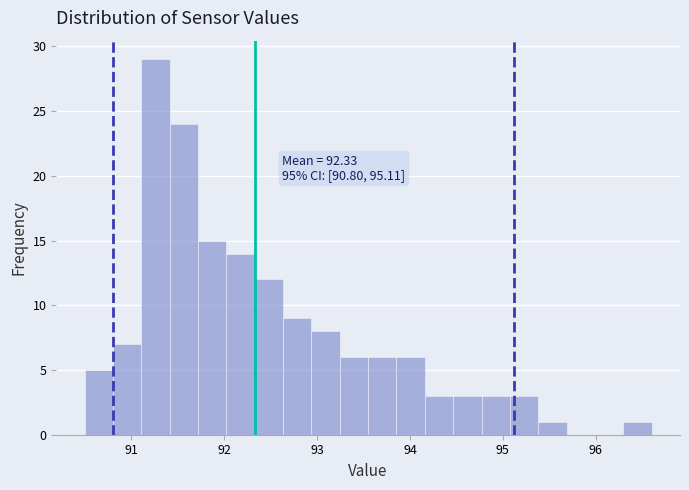

Around what value on the x-axis is the tallest bar? Give the approximate position of its centre, as read against the axis.

91.3